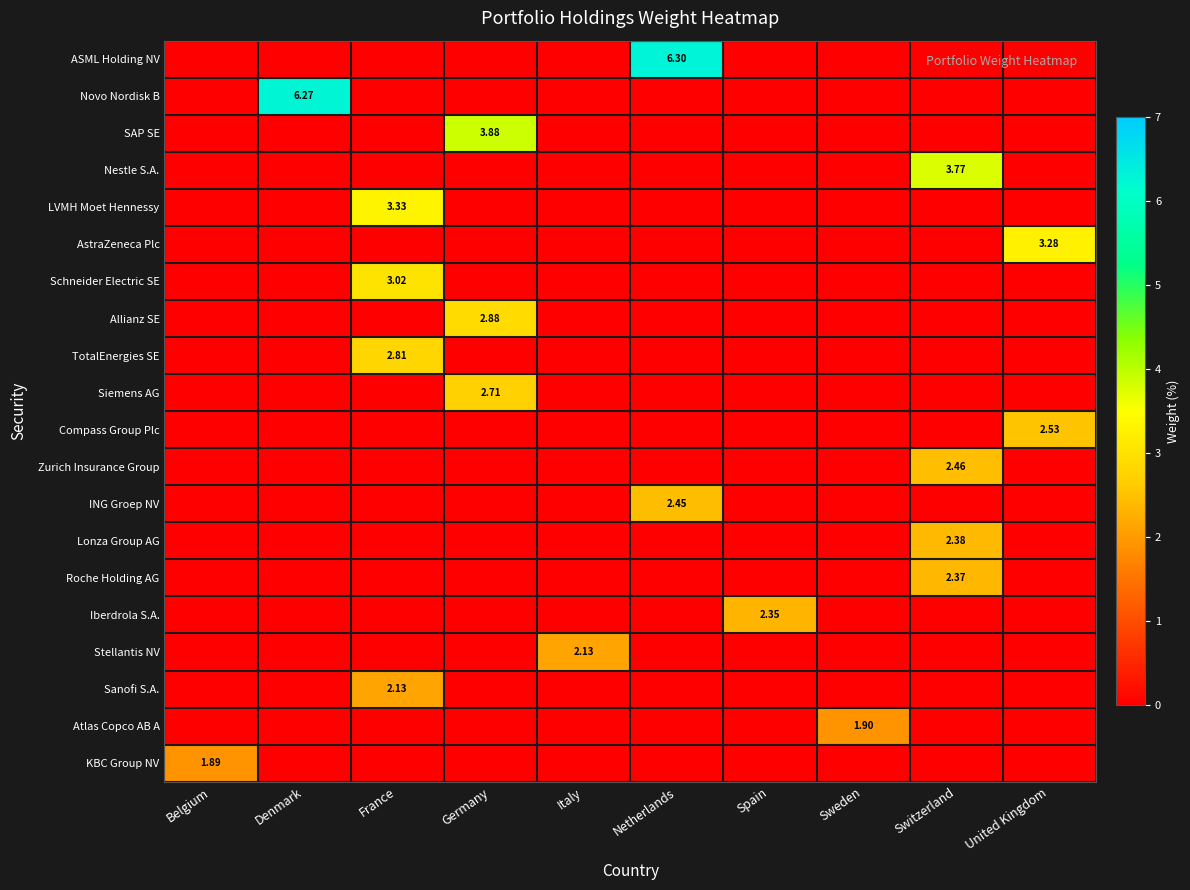

Between Sweden and Switzerland, which series saw the biggest shift?

Nestle S.A.